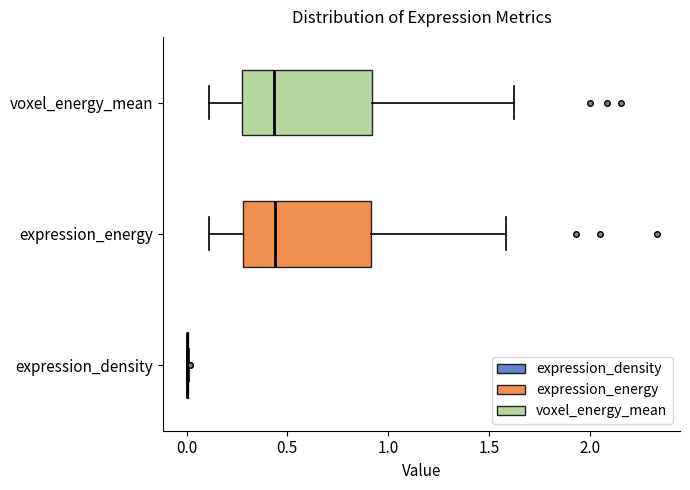

Reading bottom to top, transcribe this box plot: for each box, give where its median line is, the range the box spans, and where its two whiskers end, as read against the x-axis. The values are not printed on the chart, so give them approximately, as read against the axis.

expression_density: box collapsed to a line at 0.00, whiskers 0.00 to 0.00
expression_energy: median 0.45, box 0.30 to 0.90, whiskers 0.10 to 1.60
voxel_energy_mean: median 0.45, box 0.30 to 0.90, whiskers 0.10 to 1.60